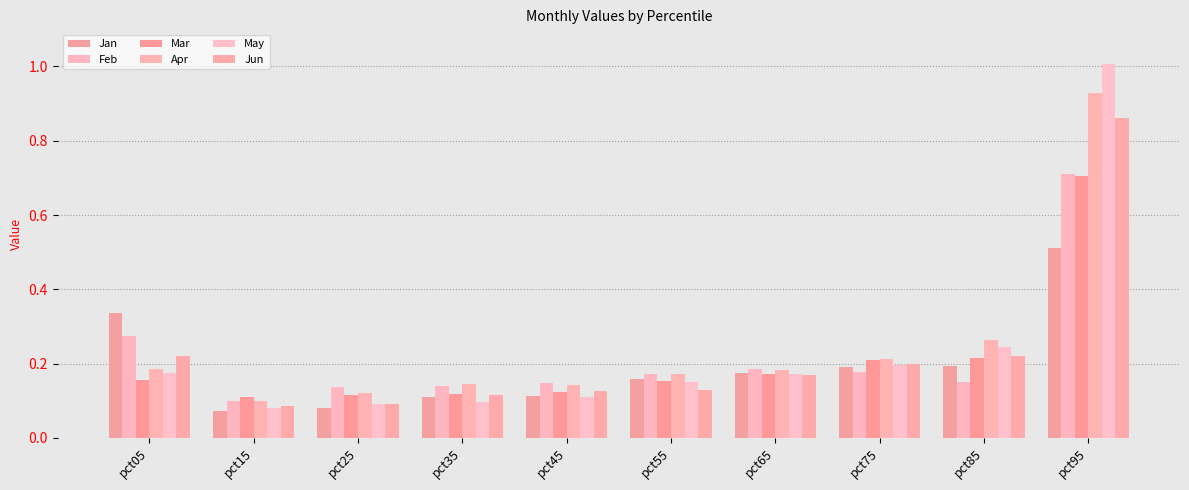

Read the Apr value at pct45.

0.1